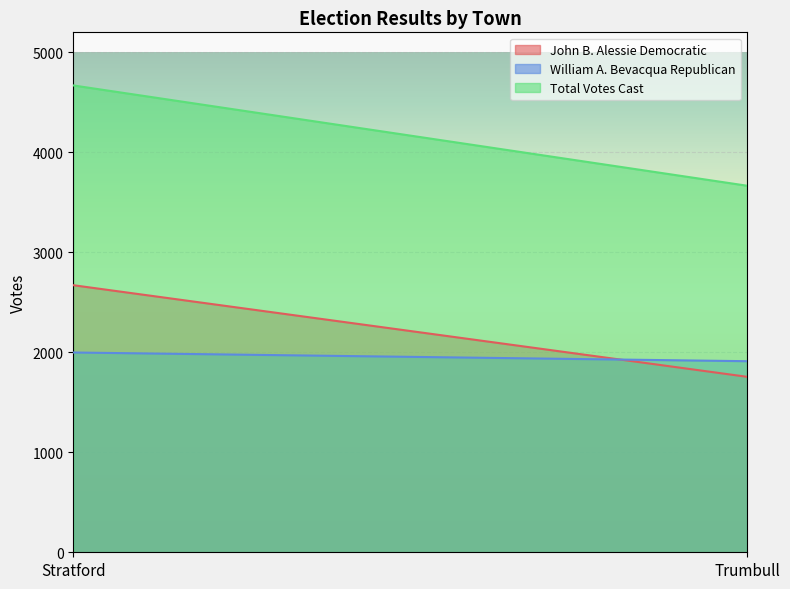

Is the value of John B. Alessie Democratic at Trumbull greater than the value of William A. Bevacqua Republican at Trumbull?

No